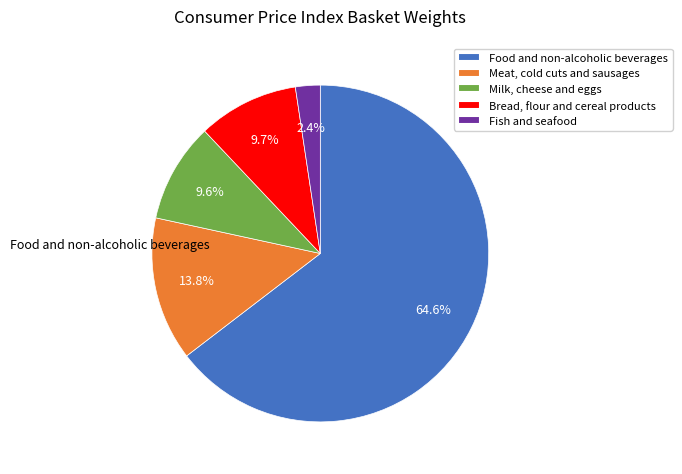

Is there a majority slice in this chart?

Yes